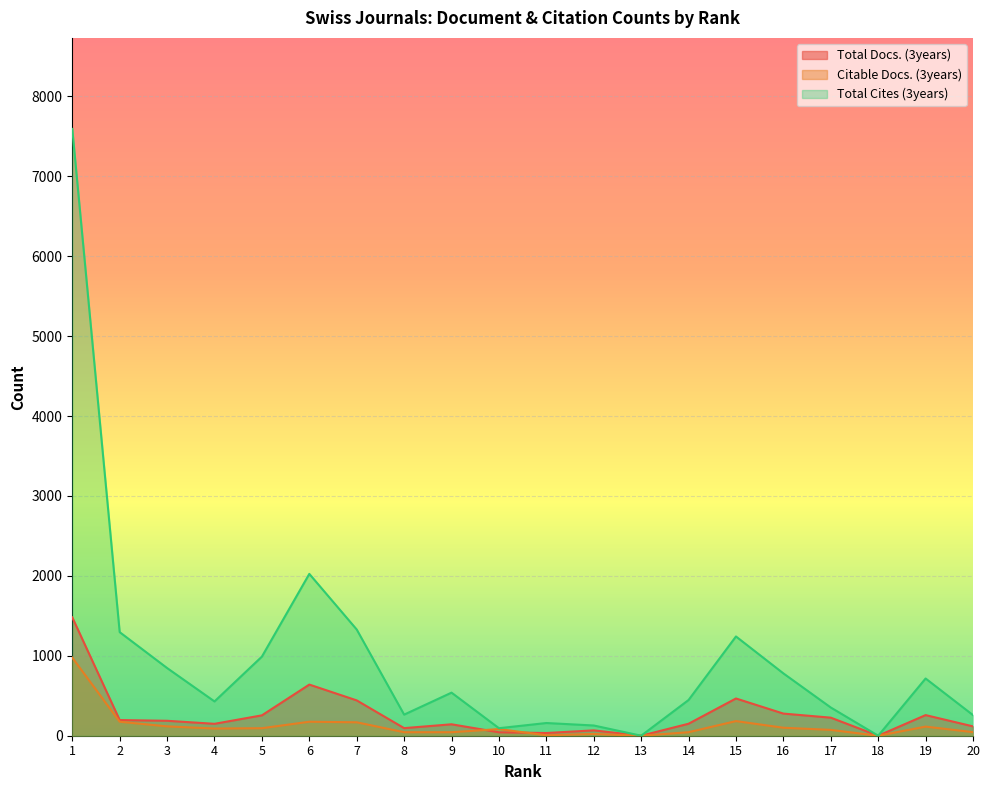

Is it true that Citable Docs. (3years) equals 10 at 12?

False